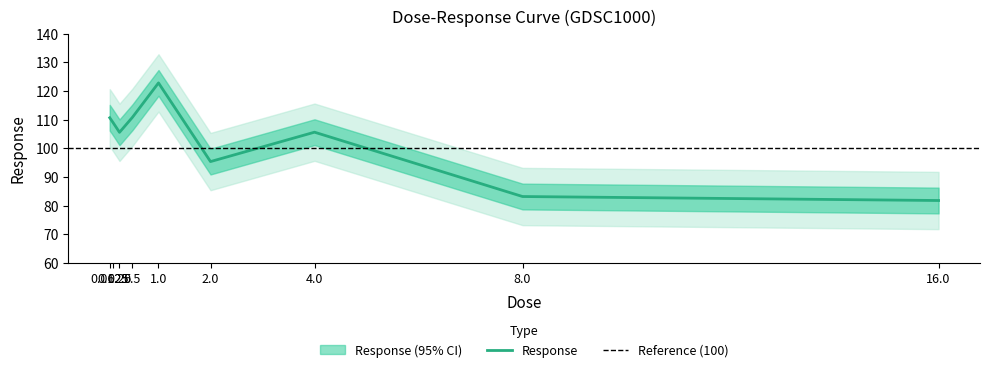

True or false: the data shows 81.4 at 1.0.

False